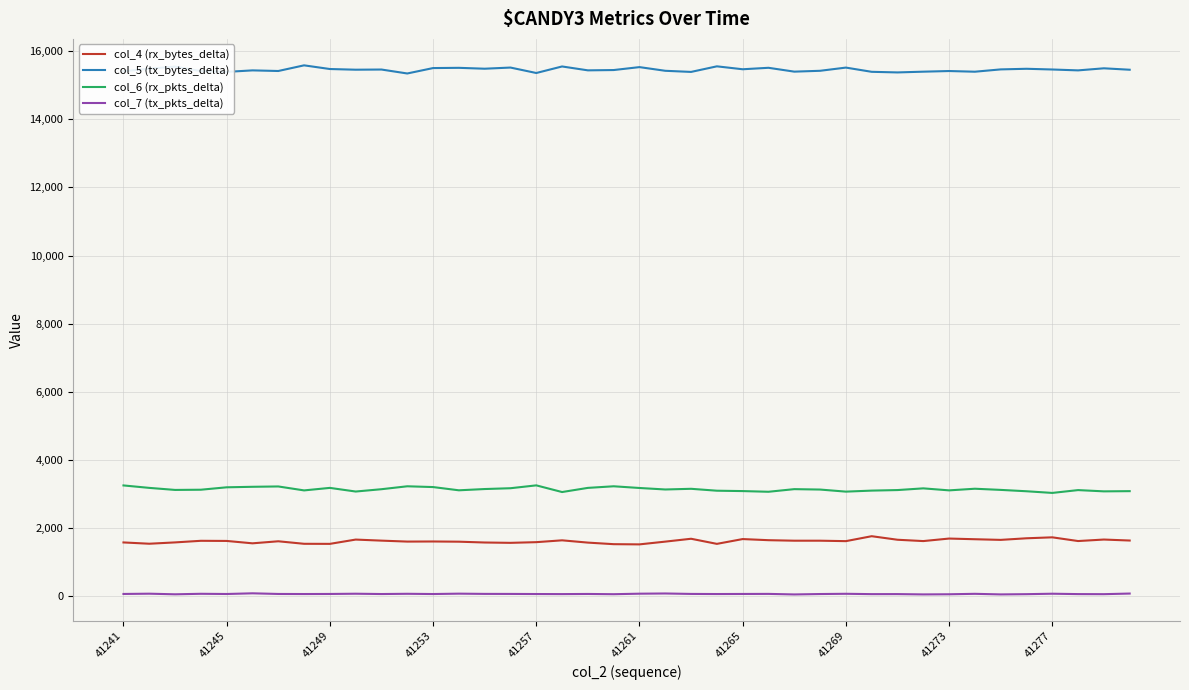

Rank the series by their maximum value, from lowest to highest.

col_7 (tx_pkts_delta), col_4 (rx_bytes_delta), col_6 (rx_pkts_delta), col_5 (tx_bytes_delta)